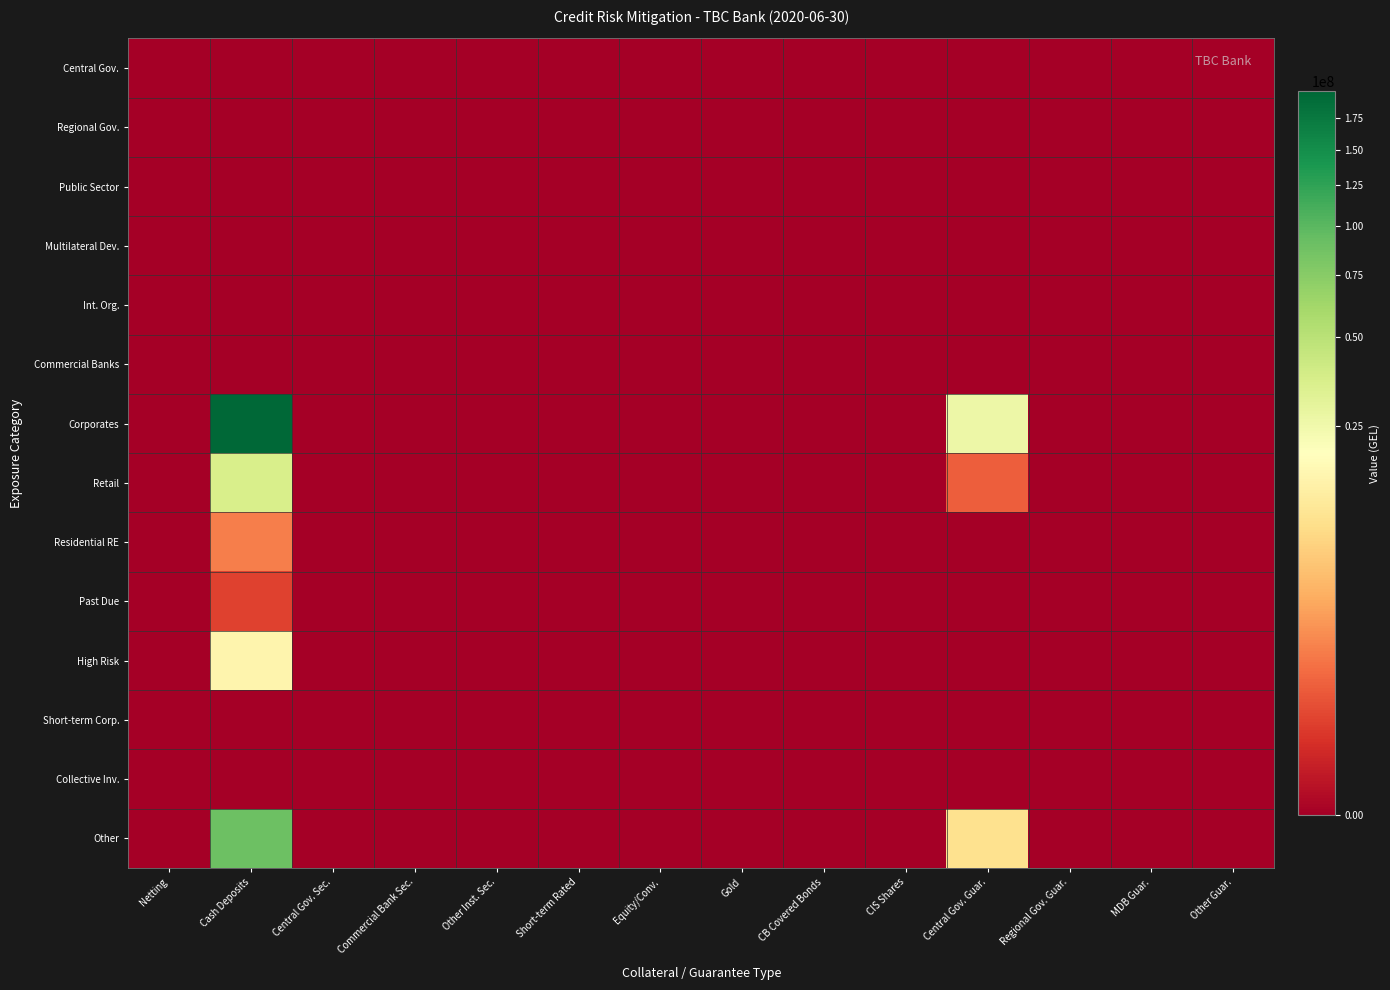

At how many categories does at least one series exceed 131199782?

1